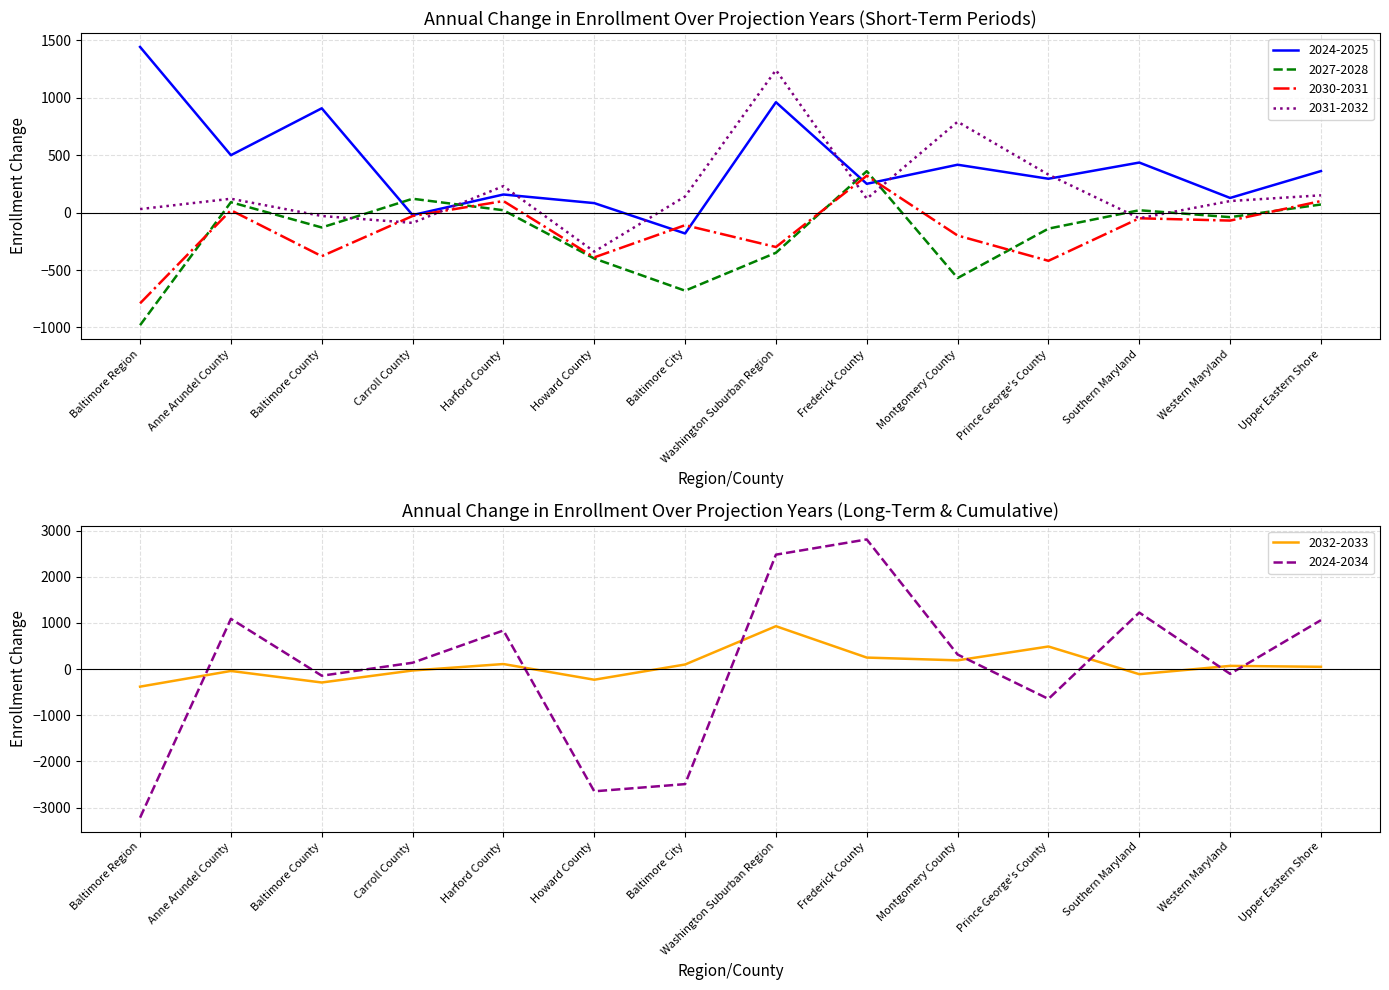

What is the label of the 6th point from the right?

Frederick County